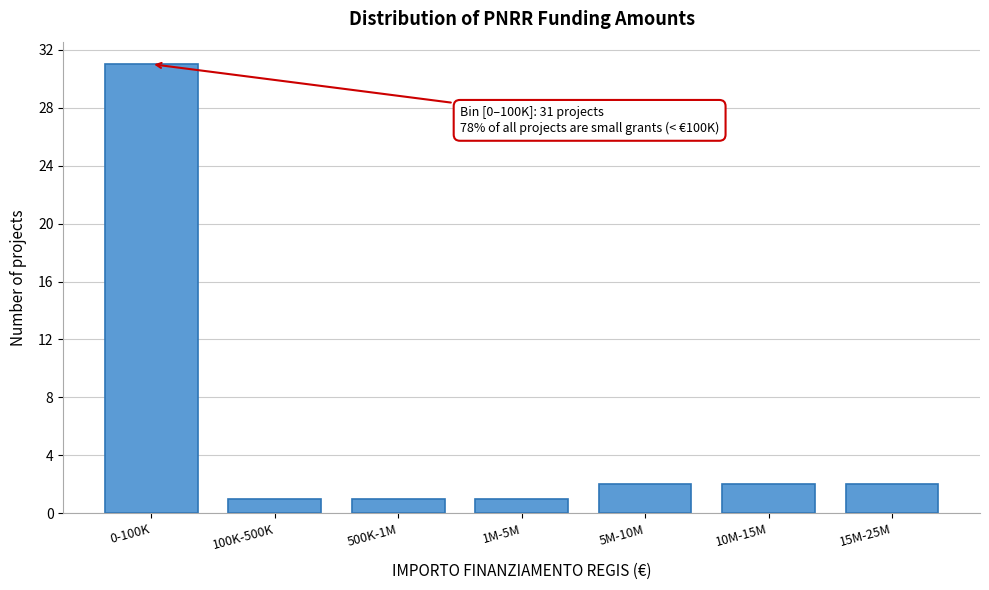

Reading left to right, extract all data points from this chart.

31	1	1	1	2	2	2